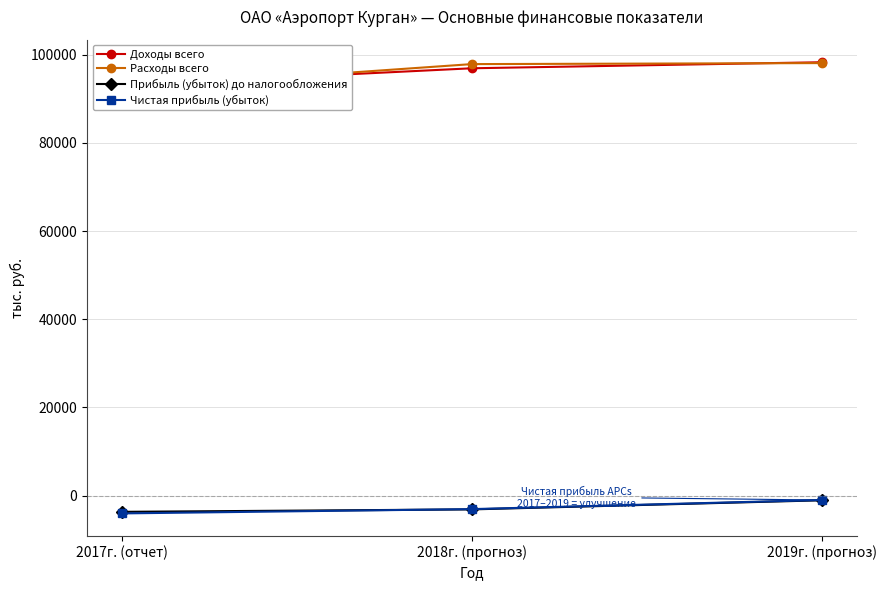

Between 2018г. (прогноз) and 2017г. (отчет), which is larger?

2018г. (прогноз)